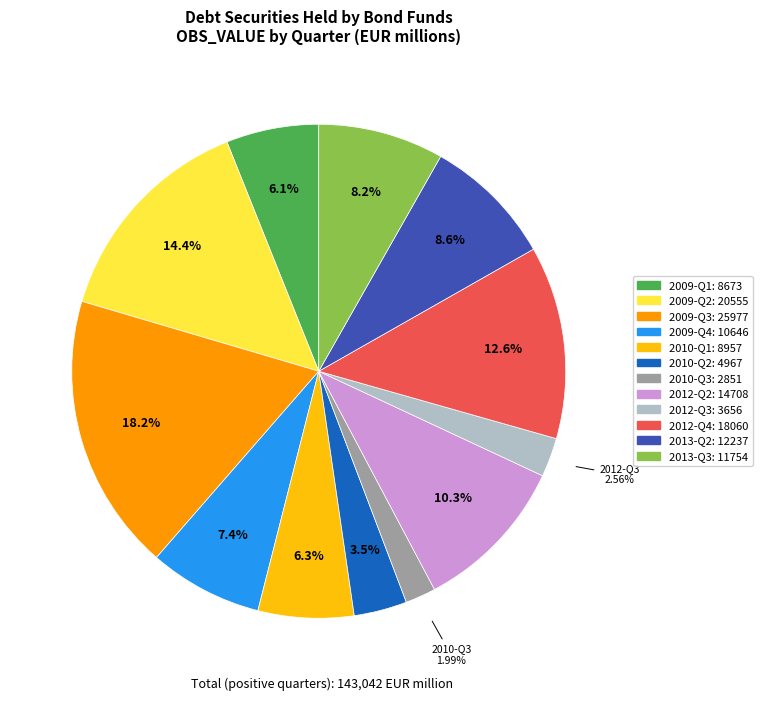

What is the largest slice in the pie chart?

2009-Q3